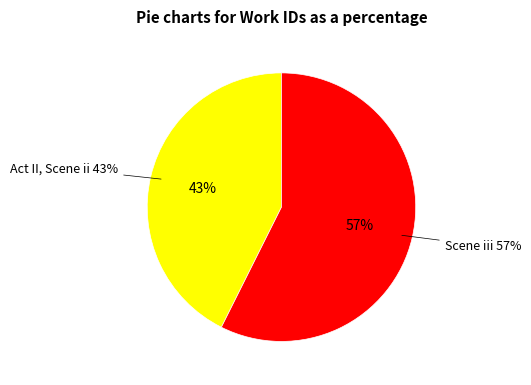

Which category has the smallest portion of the pie?

Act II, Scene ii